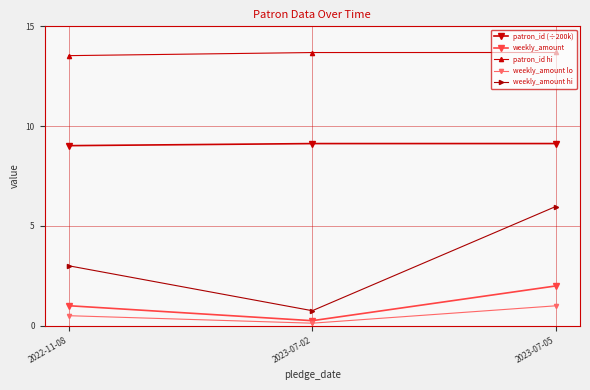

Which series has the largest total across all categories?

patron_id hi